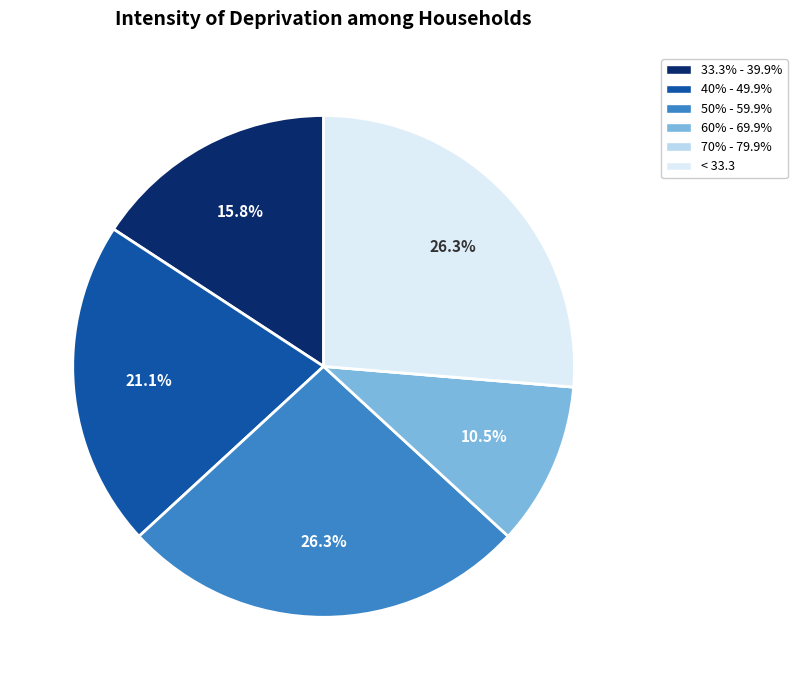

Does any single category account for the majority?

No